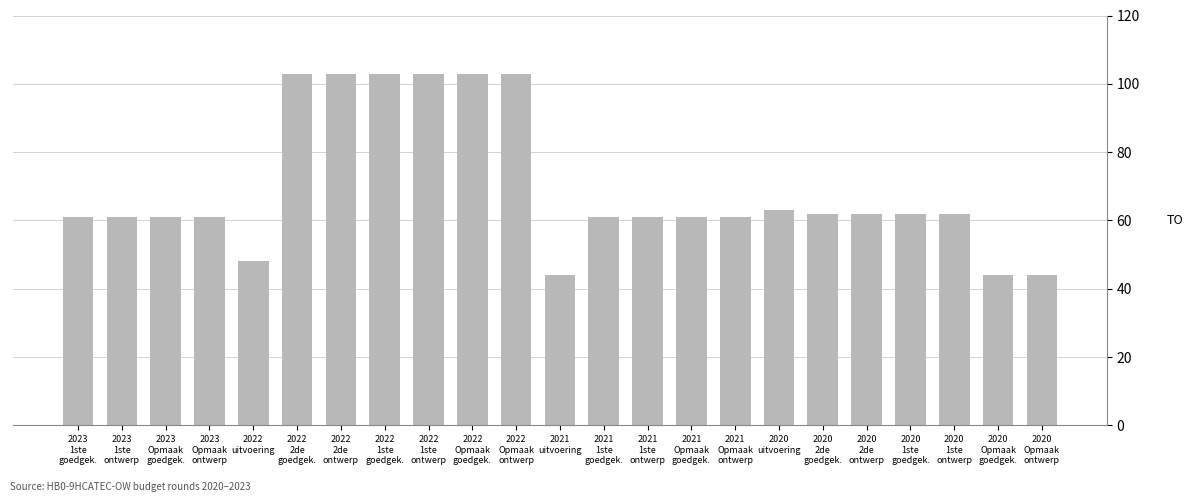

Reading right to left, what are all the values shown in this chart?

44	44	62	62	62	62	63	61	61	61	61	44	103	103	103	103	103	103	48	61	61	61	61